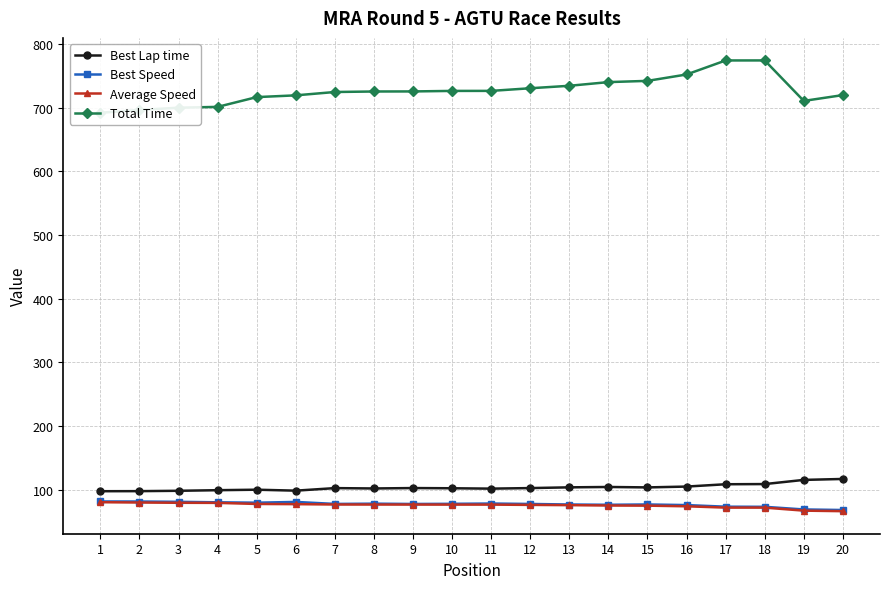

Which series has the largest total across all categories?

Total Time